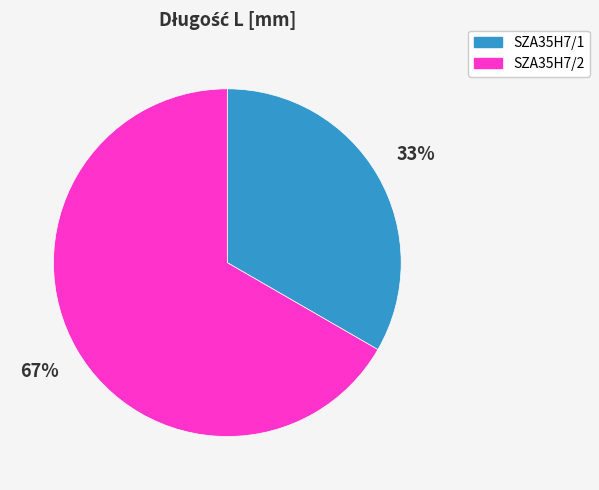

What percentage is the SZA35H7/1 slice, to the nearest percent?

33%